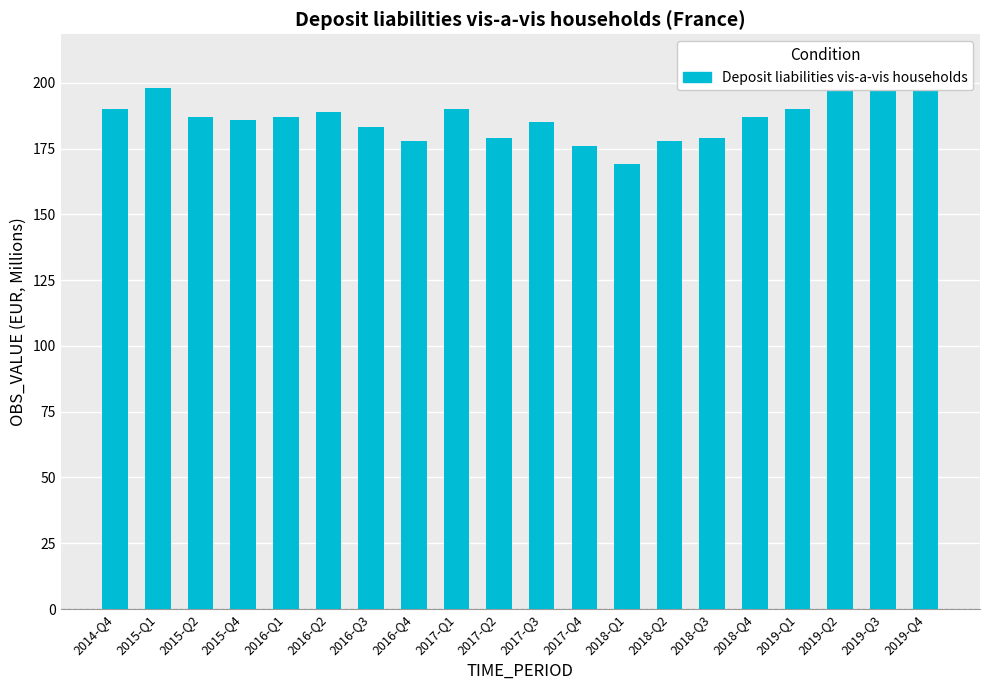

Is it true that the value at 2015-Q1 is 198?

True